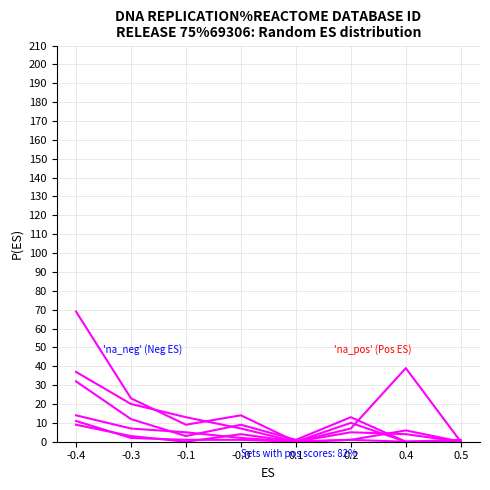

How many lines are shown in the chart?

6